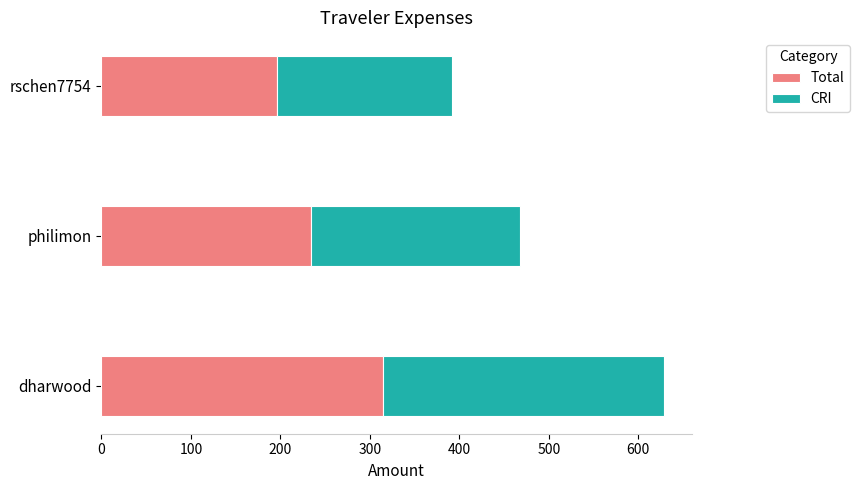

What is the sum of the Total values at philimon and dharwood?

548.0